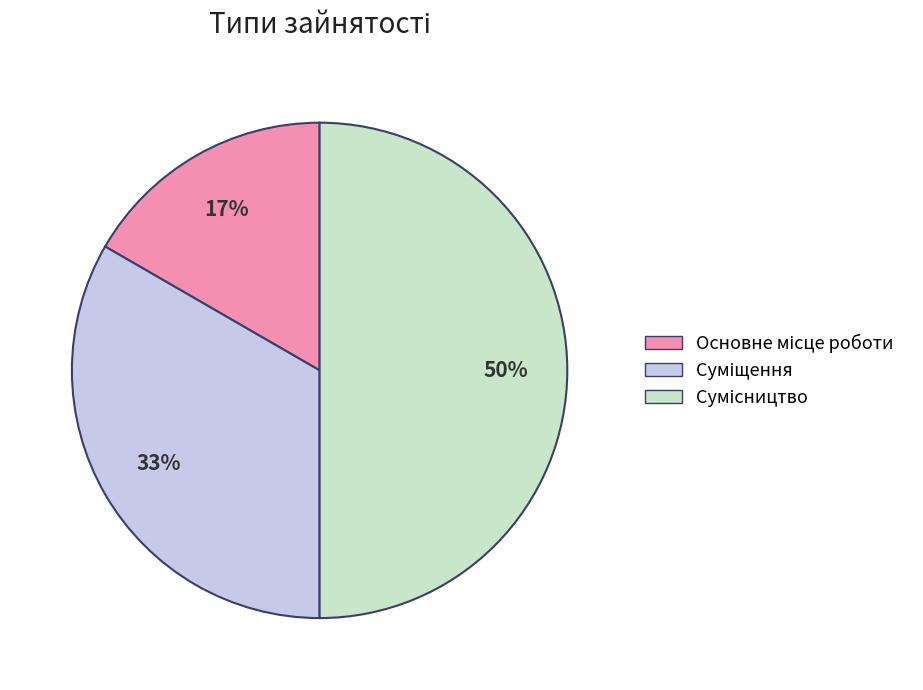

To the nearest percent, what is the difference between the largest and smallest slice percentages?

33%